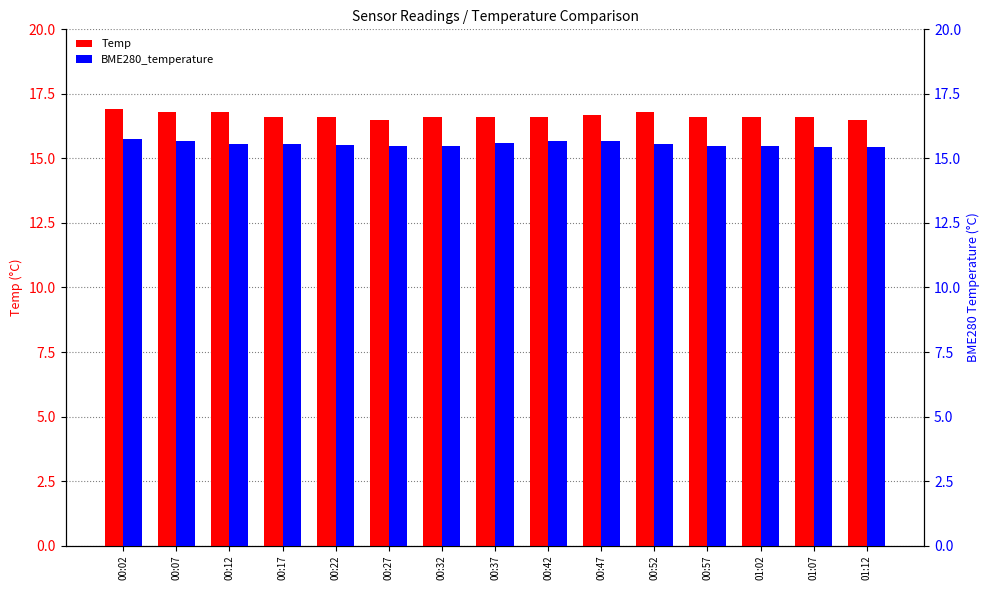

What is the label of the 3rd bar from the right?

01:02